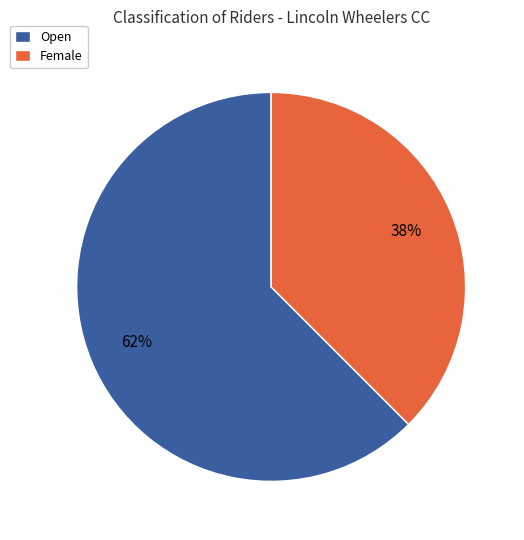

What percentage is the Open slice, to the nearest percent?

62%